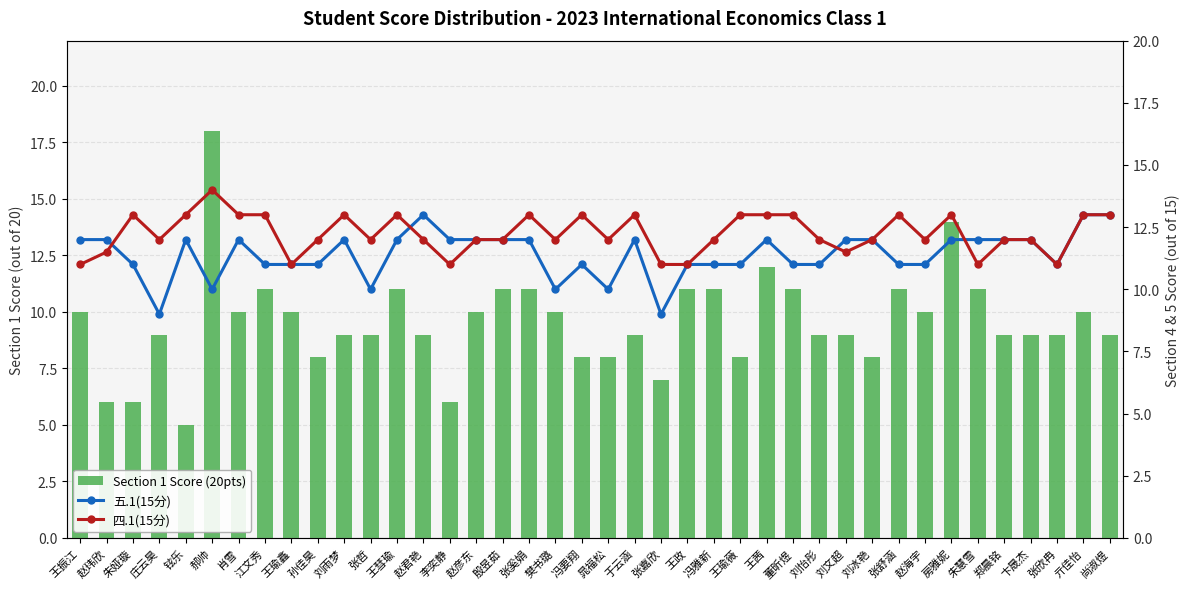

Reading right to left, extract all data points from this chart.

Section 1 Score (20pts): 尚淑煜=9.0	亓佳怡=10.0	张欣冉=9.0	卞晟杰=9.0	郑晨铭=9.0	朱慧雪=11.0	房雅妮=14.0	赵海宇=10.0	张舒涵=11.0	刘冰艳=8.0	刘文超=9.0	刘怡彤=9.0	董昕煜=11.0	王茜=12.0	王瑜薇=8.0	冯雅新=11.0	王政=11.0	张嘉欣=7.0	于云涵=9.0	晁福松=8.0	冯要翔=8.0	樊书璐=10.0	张奚娟=11.0	殷昱茹=11.0	赵彦东=10.0	李奕静=6.0	赵君艳=9.0	王彗瑜=11.0	张哲=9.0	刘雨梦=9.0	孙佳昊=8.0	王瑜鑫=10.0	江文秀=11.0	肖雪=10.0	郝帅=18.0	铉乐=5.0	庄云昊=9.0	朱娅璇=6.0	赵玮欣=6.0	王振江=10.0
五.1(15分): 尚淑煜=13.0	亓佳怡=13.0	张欣冉=11.0	卞晟杰=12.0	郑晨铭=12.0	朱慧雪=12.0	房雅妮=12.0	赵海宇=11.0	张舒涵=11.0	刘冰艳=12.0	刘文超=12.0	刘怡彤=11.0	董昕煜=11.0	王茜=12.0	王瑜薇=11.0	冯雅新=11.0	王政=11.0	张嘉欣=9.0	于云涵=12.0	晁福松=10.0	冯要翔=11.0	樊书璐=10.0	张奚娟=12.0	殷昱茹=12.0	赵彦东=12.0	李奕静=12.0	赵君艳=13.0	王彗瑜=12.0	张哲=10.0	刘雨梦=12.0	孙佳昊=11.0	王瑜鑫=11.0	江文秀=11.0	肖雪=12.0	郝帅=10.0	铉乐=12.0	庄云昊=9.0	朱娅璇=11.0	赵玮欣=12.0	王振江=12.0
四.1(15分): 尚淑煜=13.0	亓佳怡=13.0	张欣冉=11.0	卞晟杰=12.0	郑晨铭=12.0	朱慧雪=11.0	房雅妮=13.0	赵海宇=12.0	张舒涵=13.0	刘冰艳=12.0	刘文超=11.5	刘怡彤=12.0	董昕煜=13.0	王茜=13.0	王瑜薇=13.0	冯雅新=12.0	王政=11.0	张嘉欣=11.0	于云涵=13.0	晁福松=12.0	冯要翔=13.0	樊书璐=12.0	张奚娟=13.0	殷昱茹=12.0	赵彦东=12.0	李奕静=11.0	赵君艳=12.0	王彗瑜=13.0	张哲=12.0	刘雨梦=13.0	孙佳昊=12.0	王瑜鑫=11.0	江文秀=13.0	肖雪=13.0	郝帅=14.0	铉乐=13.0	庄云昊=12.0	朱娅璇=13.0	赵玮欣=11.5	王振江=11.0